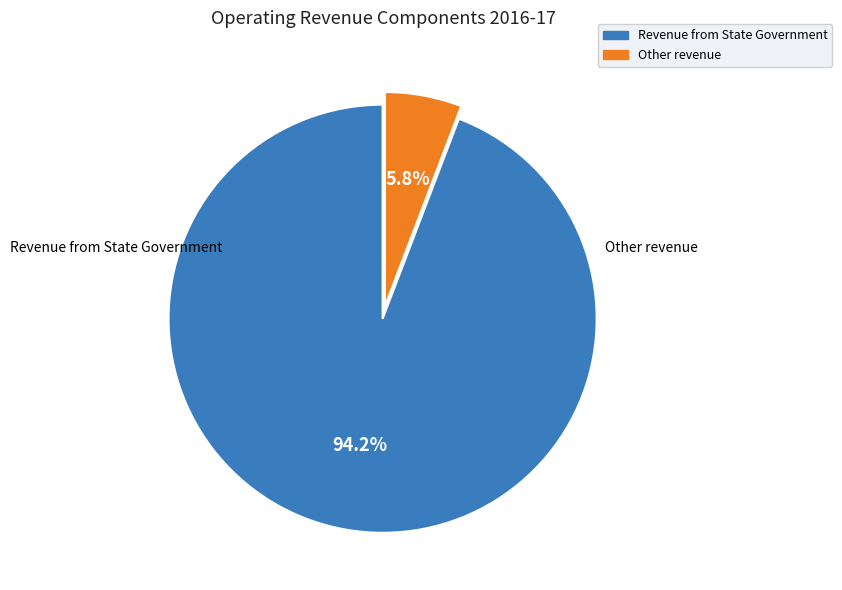

Which has a higher value, Other revenue or Revenue from State Government?

Revenue from State Government